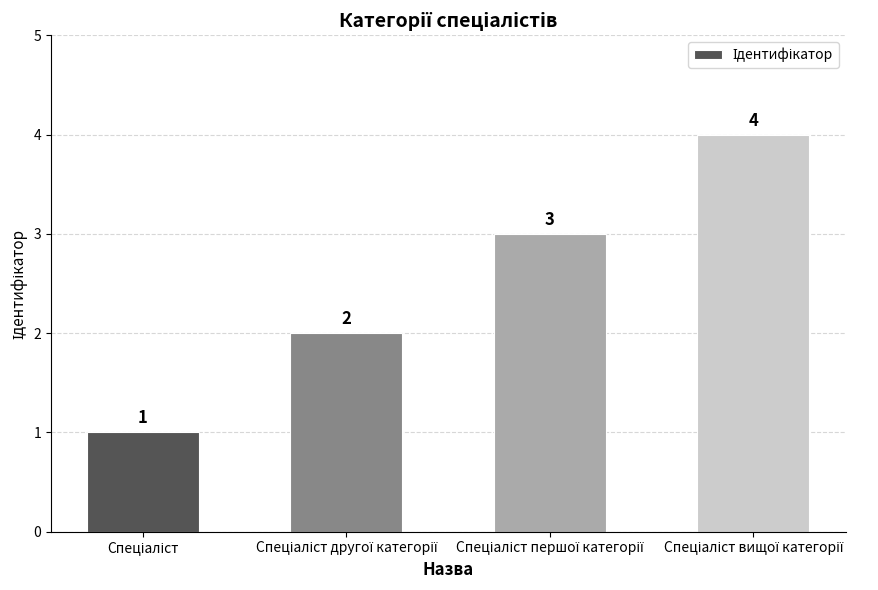

What is the difference between the second highest and second lowest values?

1